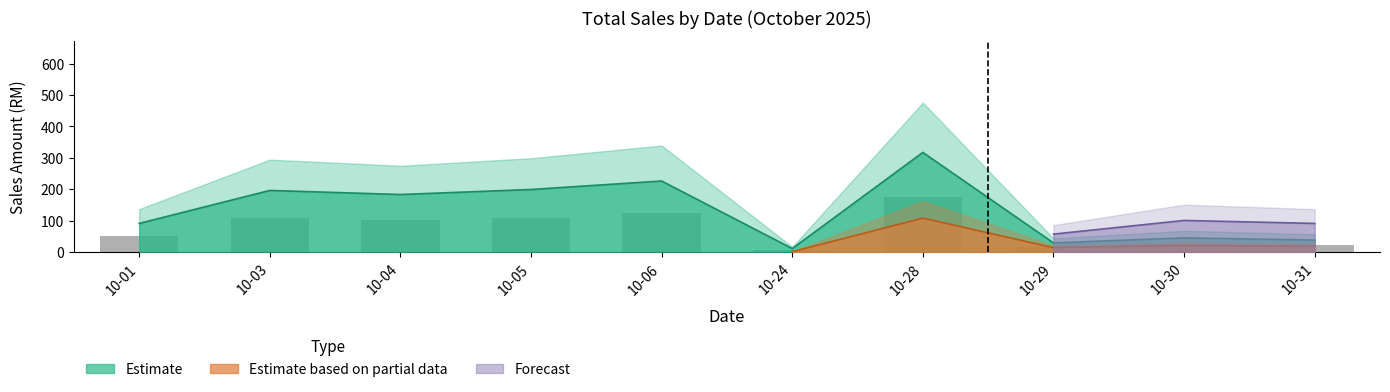

Between 2025-10-24 and 2025-10-31, which series saw the biggest shift?

Forecast